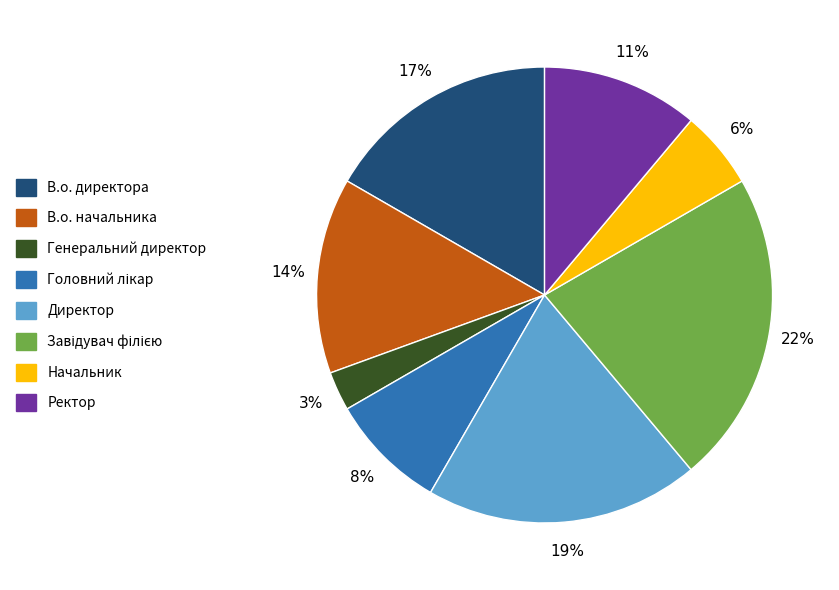

What percentage is the В.о. начальника slice, to the nearest percent?

14%